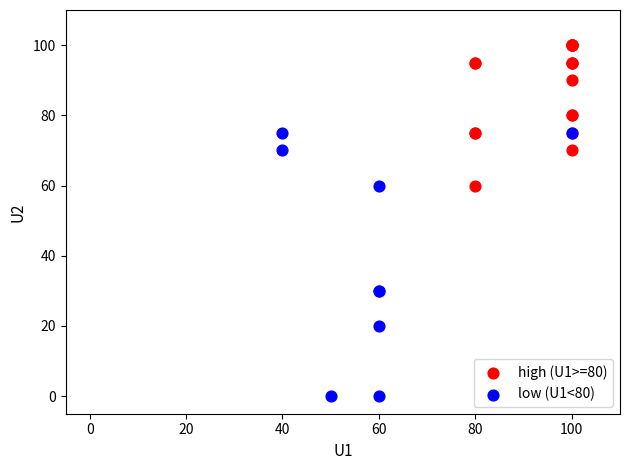

What are all the series names shown in the legend?

high (U1>=80), low (U1<80)